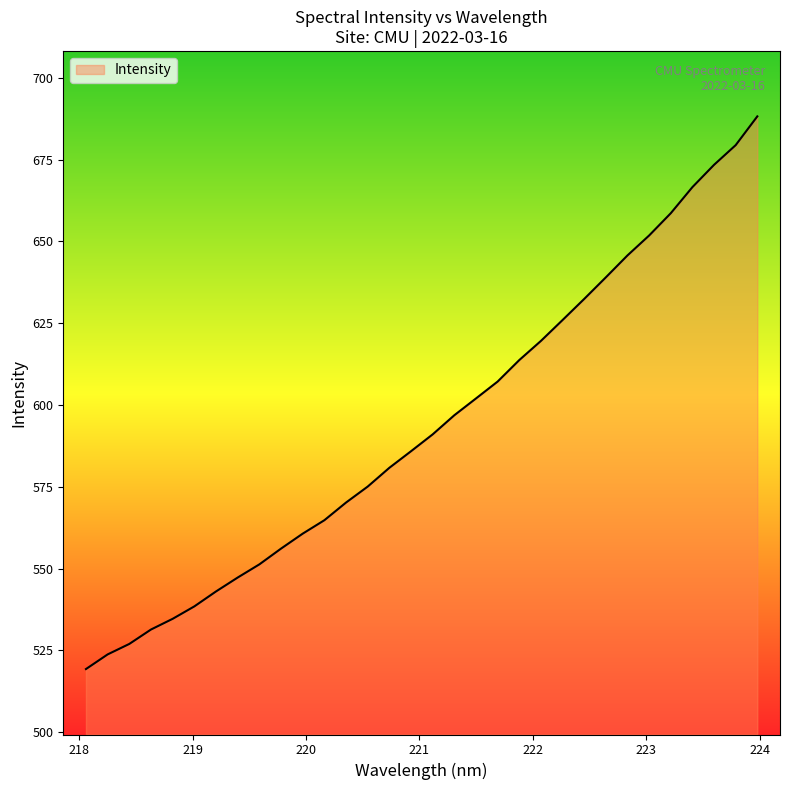

How many values are below 591?

16